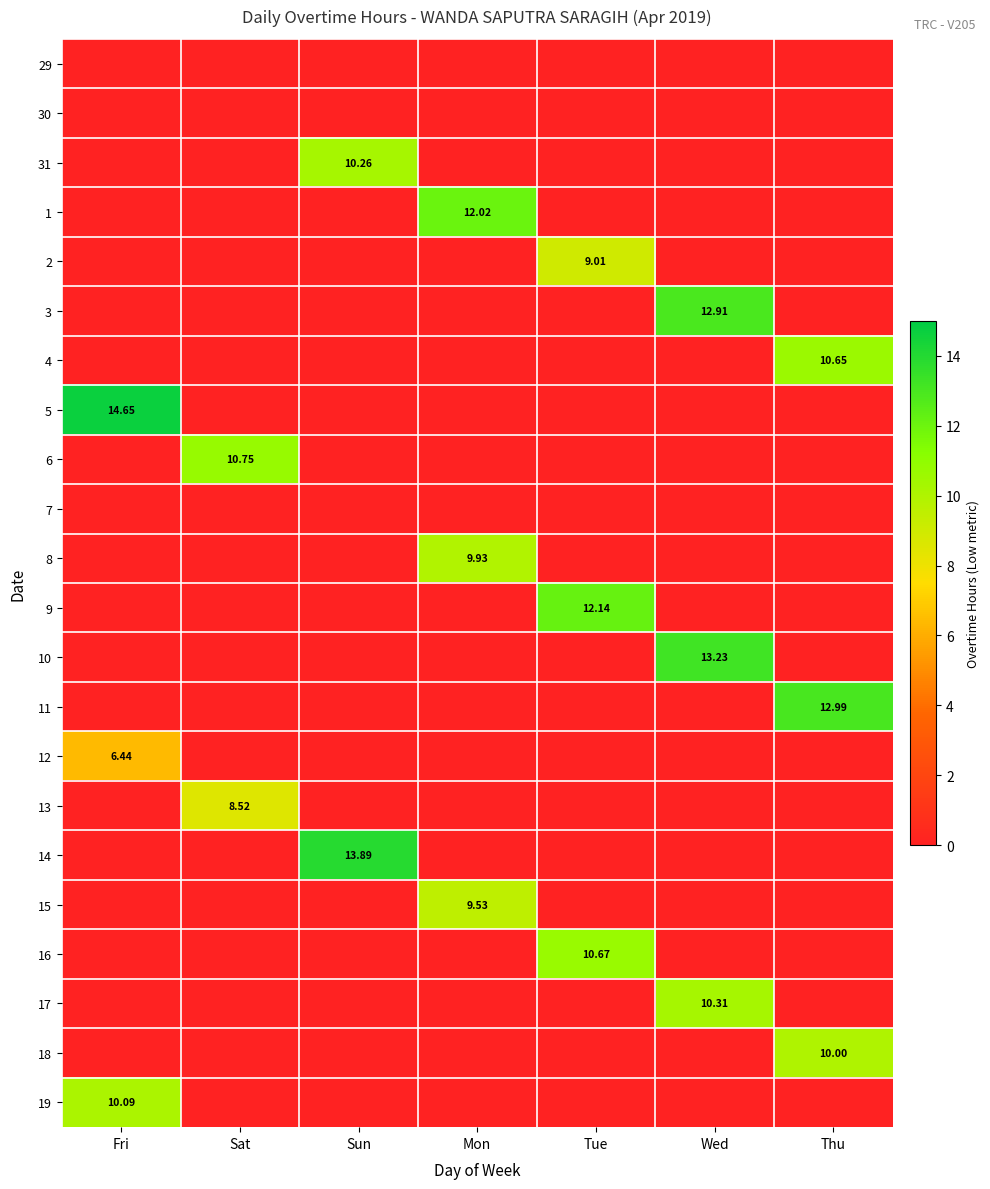

The 29 series shows 0.0 at Tue. True or false?

True